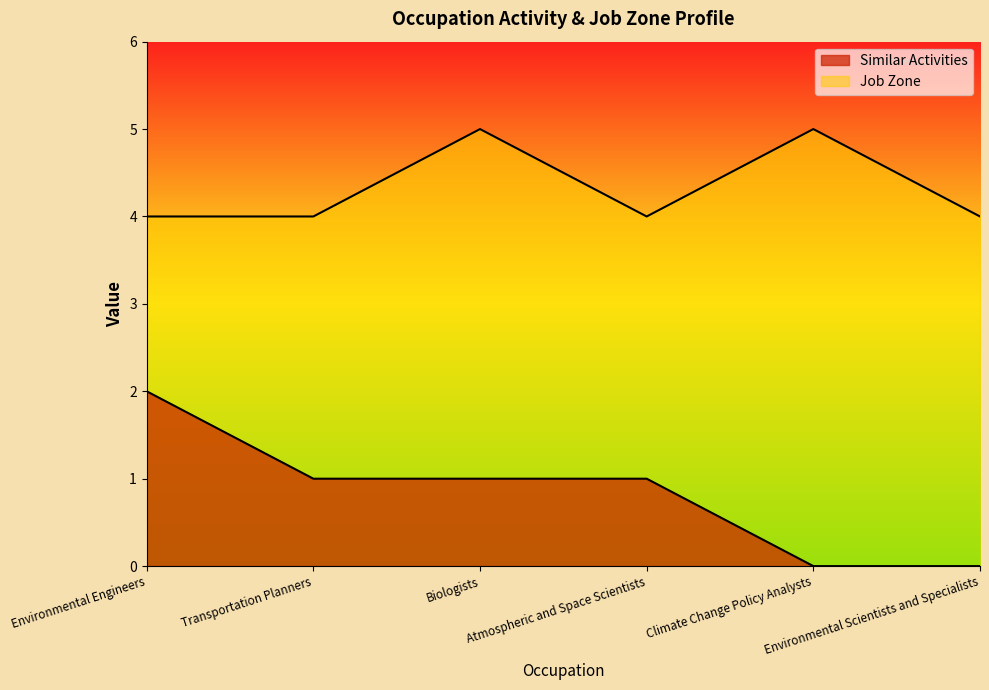

At how many categories does at least one series exceed 4?

2